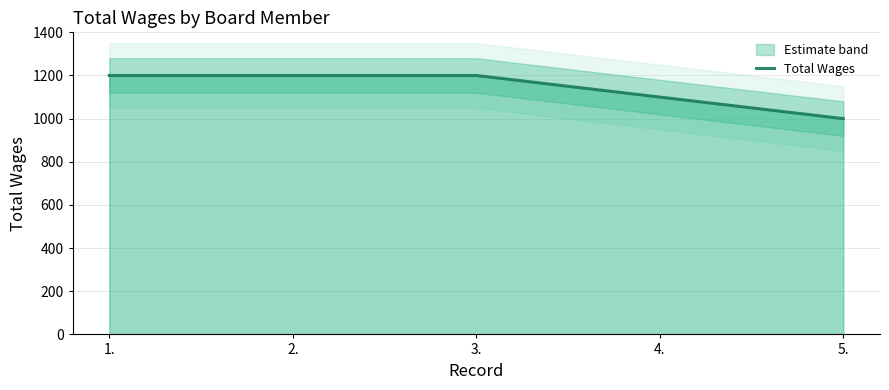

What is the label of the 4th point from the right?

2.